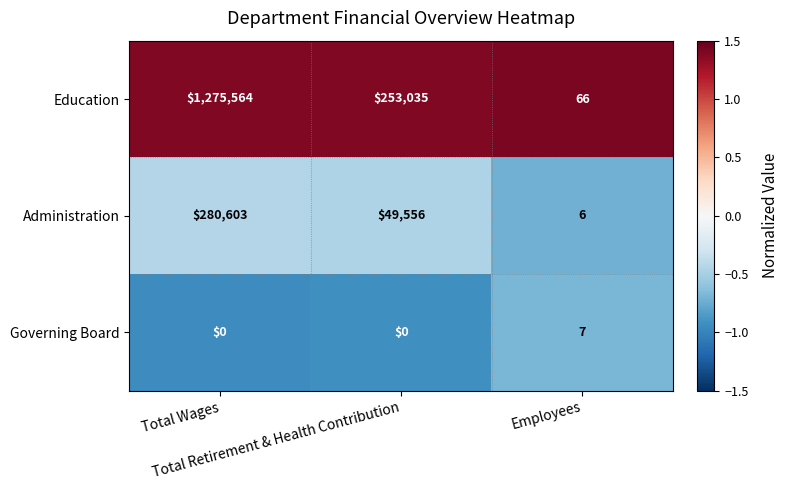

Which series has the largest total across all categories?

Education